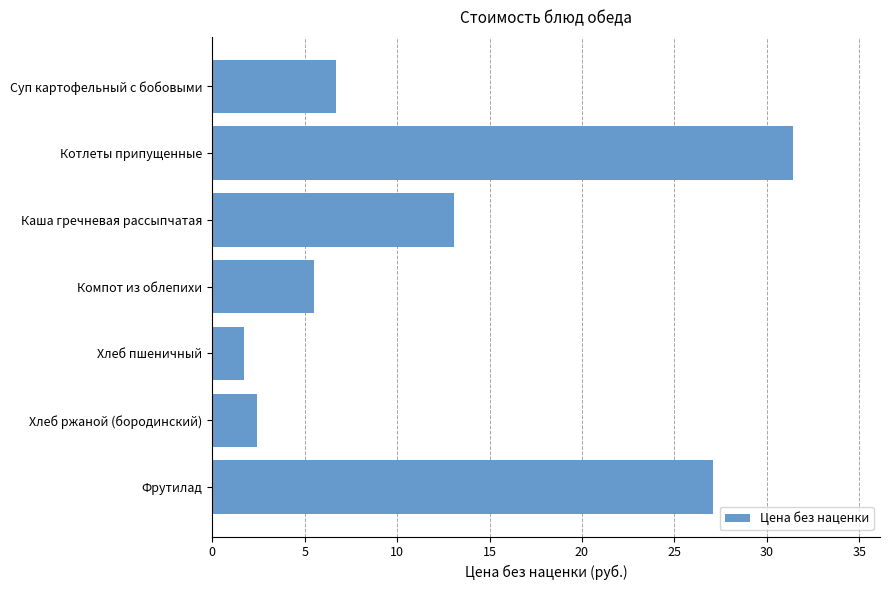

Reading top to bottom, list all the values displayed in this chart.

Суп картофельный с бобовыми=6.7	Котлеты припущенные=31.4	Каша гречневая рассыпчатая=13.1	Компот из облепихи=5.5	Хлеб пшеничный=1.7	Хлеб ржаной (бородинский)=2.4	Фрутилад=27.1